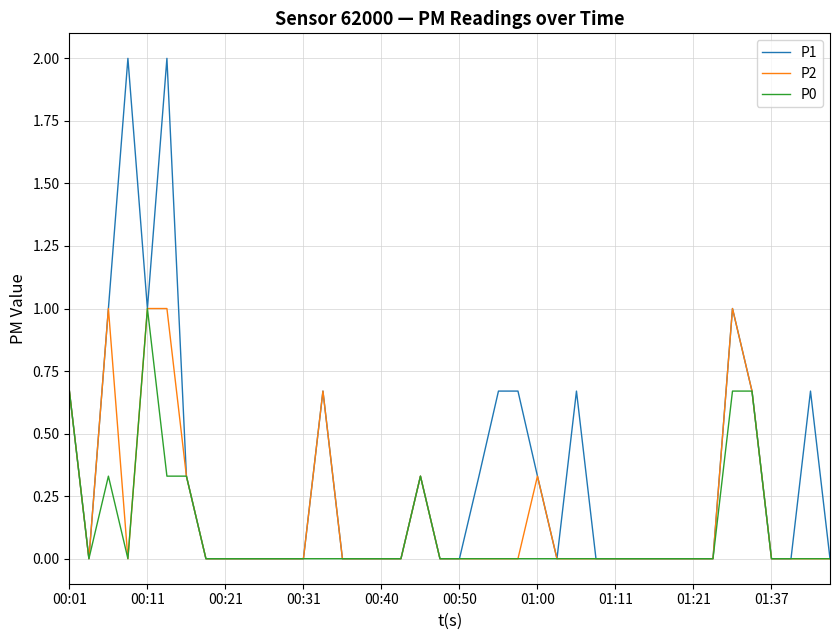

Which series has the widest spread of values?

P1